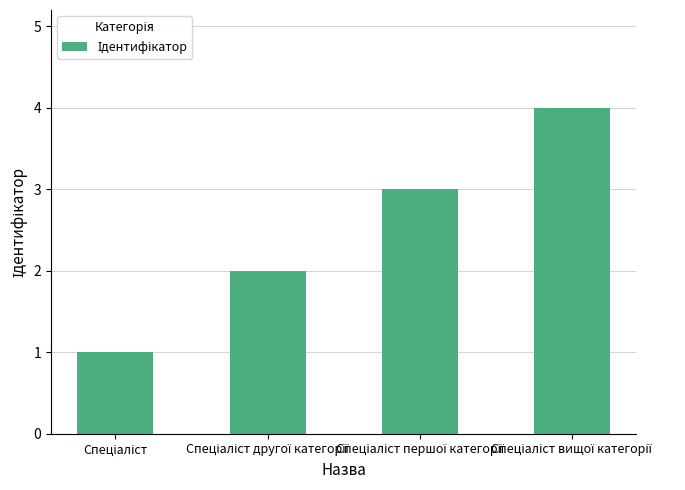

What is the difference between the second highest and second lowest values?

1